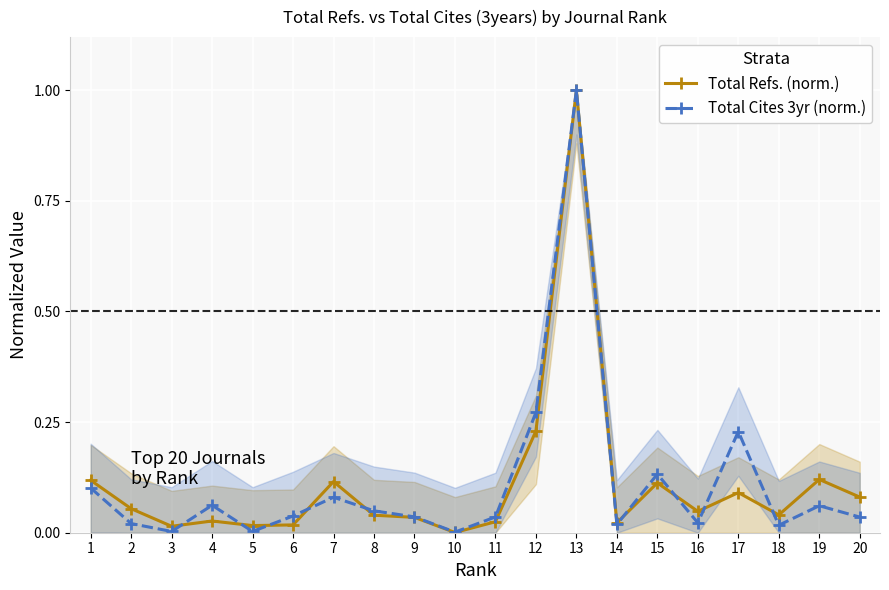

Where is Total Refs. (norm.) nearest to the value 0?

10